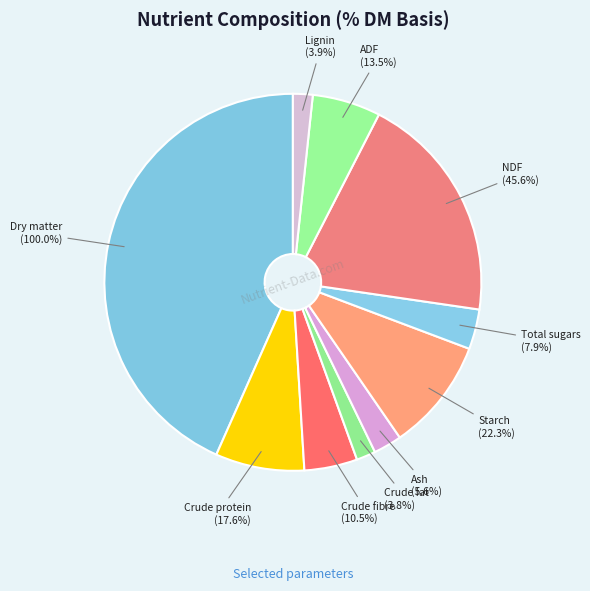

What is the ratio of the value at Dry matter to the value at Total sugars?

12.7